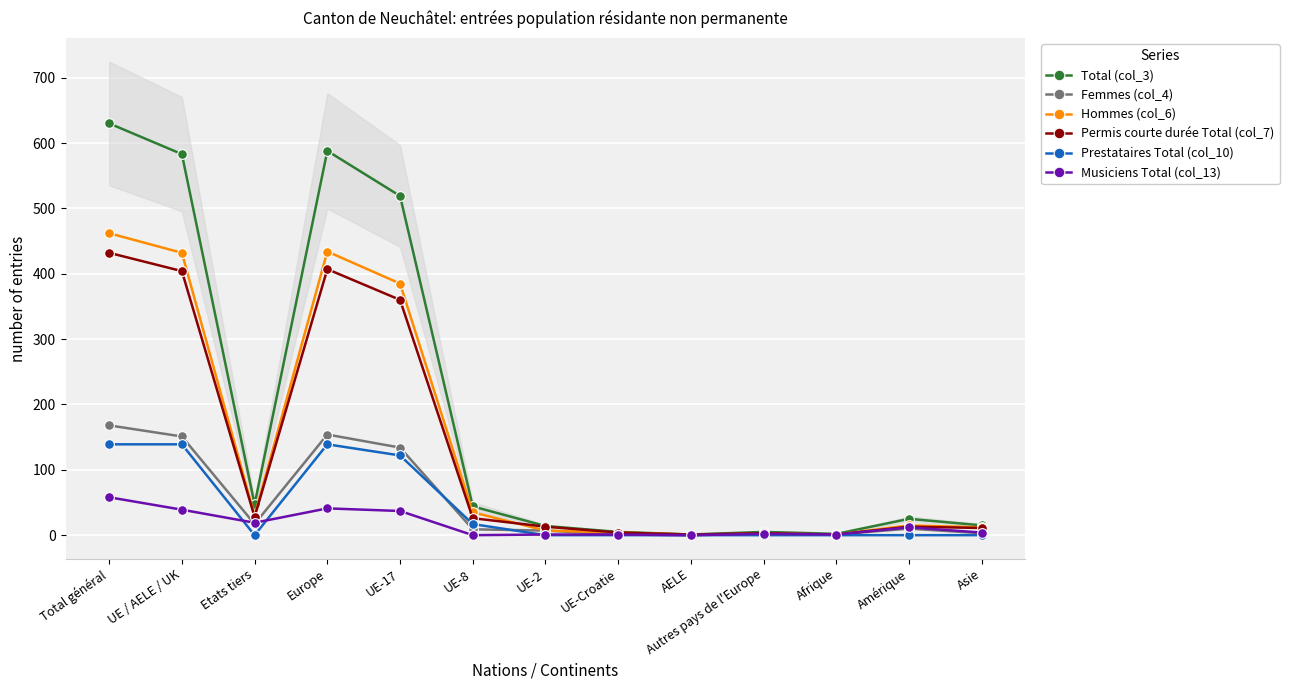

At which category is the sum across all series the highest?

Total général